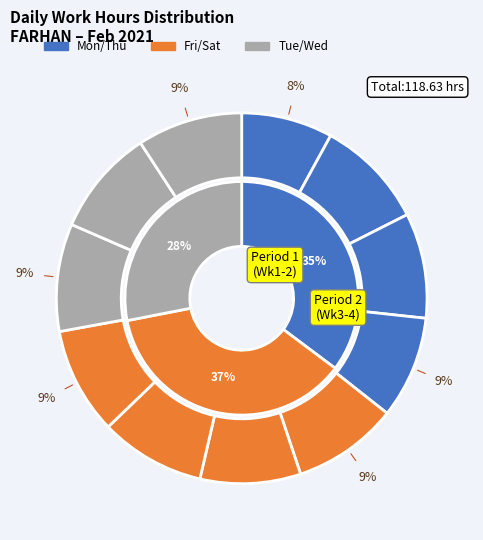

Approximately how many times larger is the value at 27-Sat compared to 18-Thu?

1.0